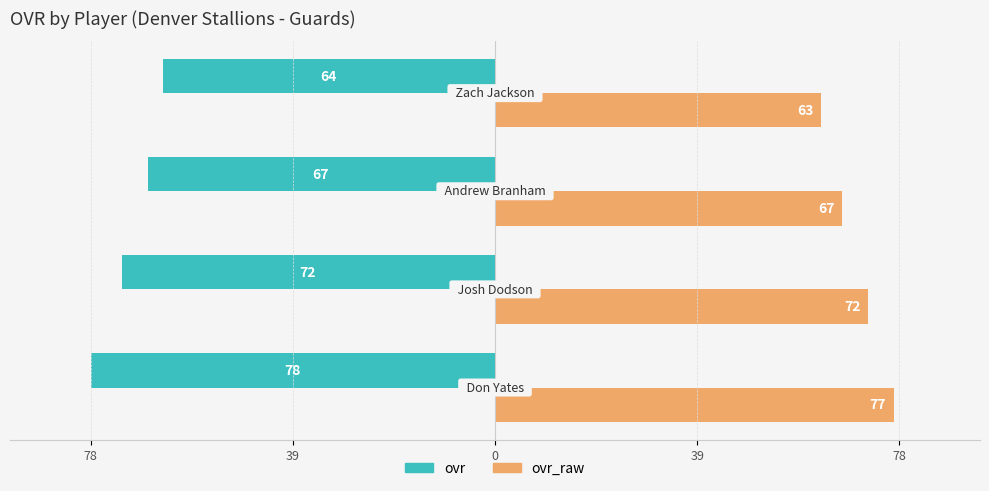

What are all the series names shown in the legend?

ovr, ovr_raw